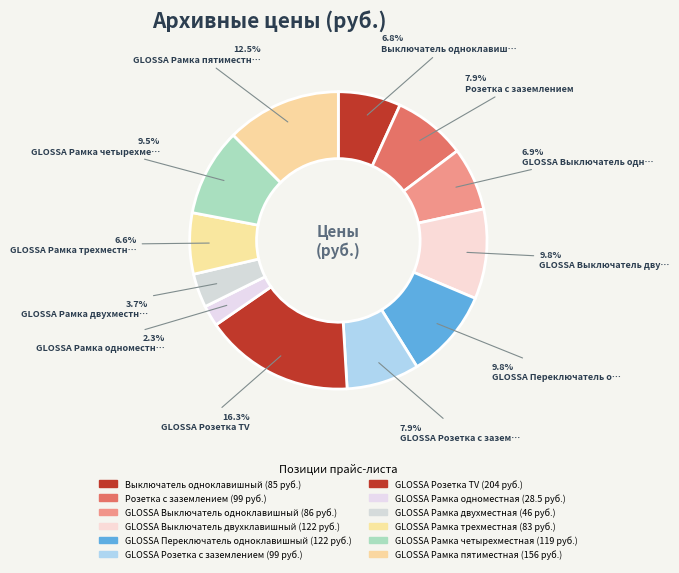

Count the number of slices in the pie.

12